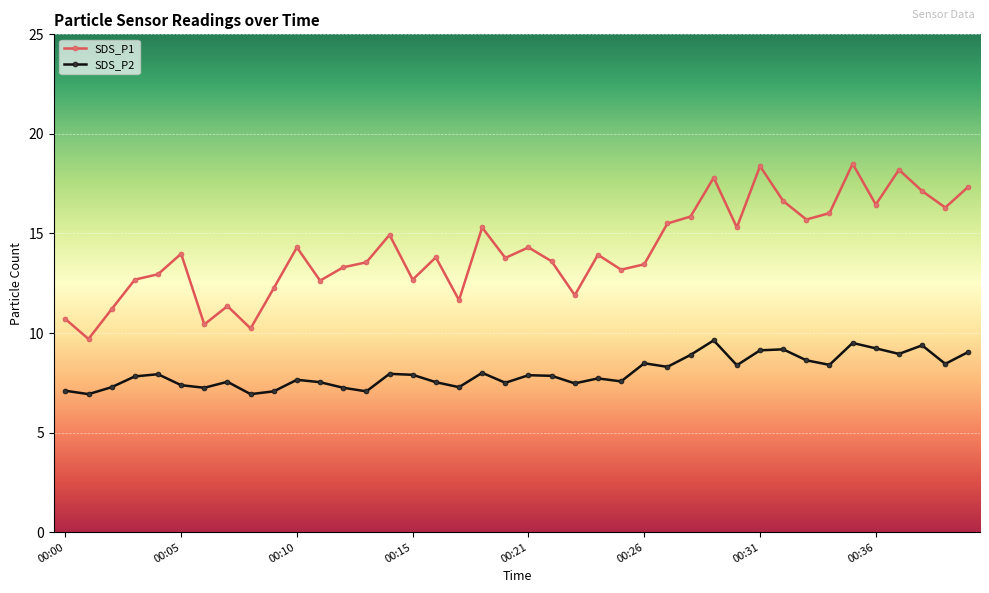

What is the value of the SDS_P1 point at the 1st from the left?

10.7